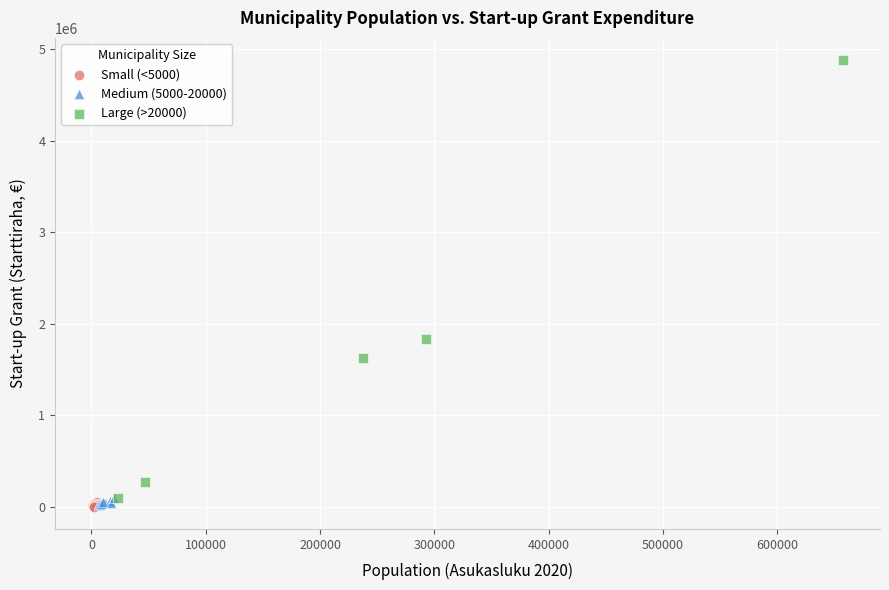

Which series has the largest Y range (max minus min)?

Large (>20000)